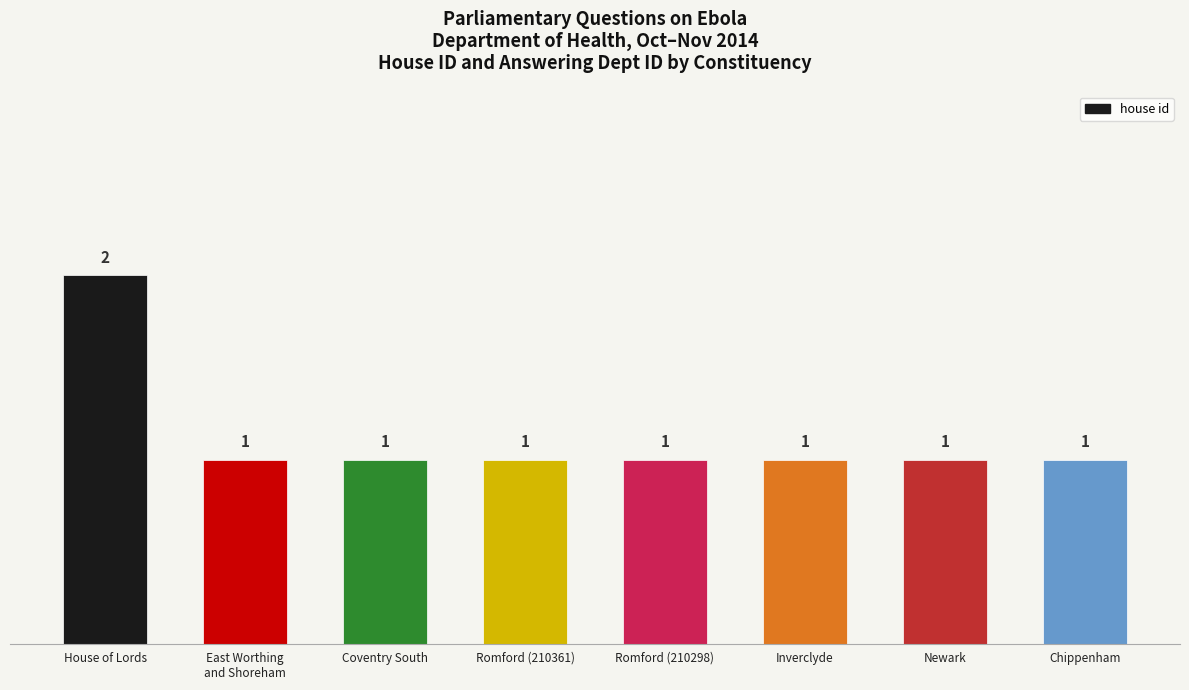

What is the value of the 8th bar from the left?

1